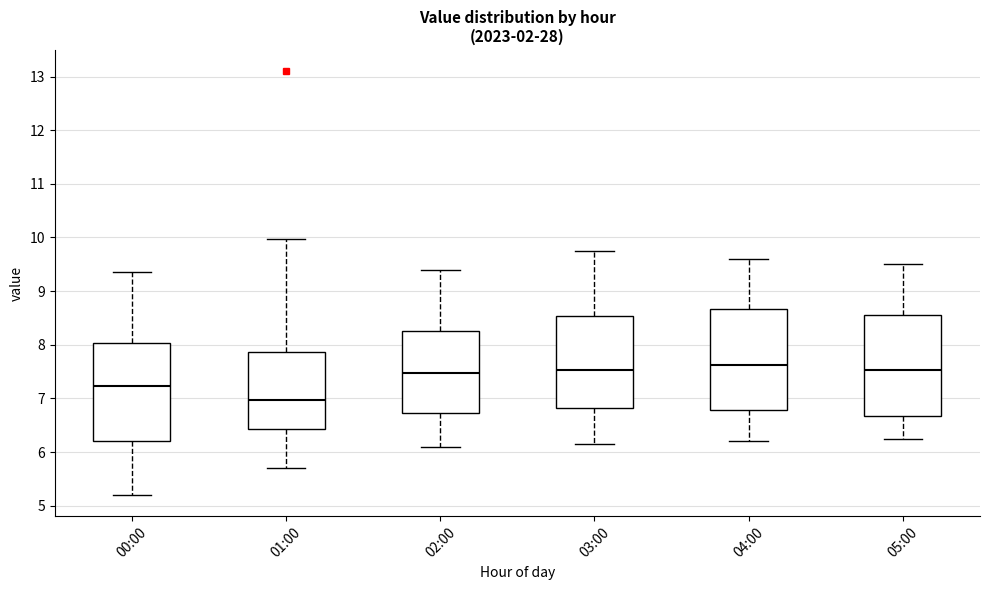

Reading left to right, read every box against the y-axis: the position of its median line, the range the box covers, and the ends of its whiskers. The values are not printed on the chart, so give them approximately, as read against the axis.

00:00: median 7.2, box 6.2 to 8.0, whiskers 5.2 to 9.4
01:00: median 7.0, box 6.4 to 7.9, whiskers 5.7 to 10.0
02:00: median 7.5, box 6.7 to 8.3, whiskers 6.1 to 9.4
03:00: median 7.5, box 6.8 to 8.5, whiskers 6.2 to 9.8
04:00: median 7.6, box 6.8 to 8.7, whiskers 6.2 to 9.6
05:00: median 7.5, box 6.7 to 8.6, whiskers 6.3 to 9.5